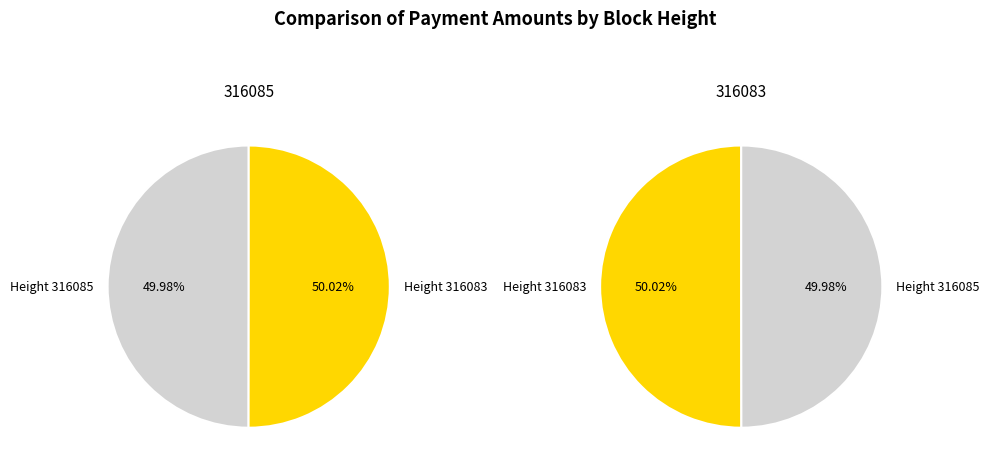

What is the majority slice?

316083